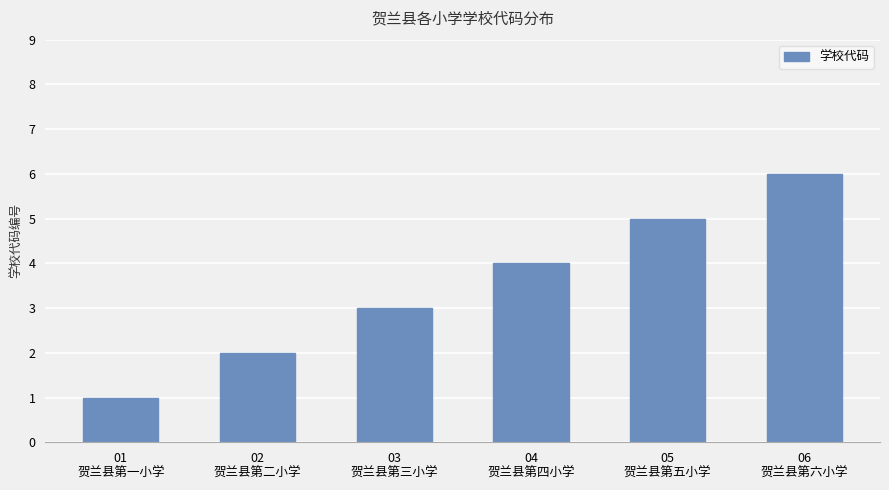

What is the greatest value displayed?

6